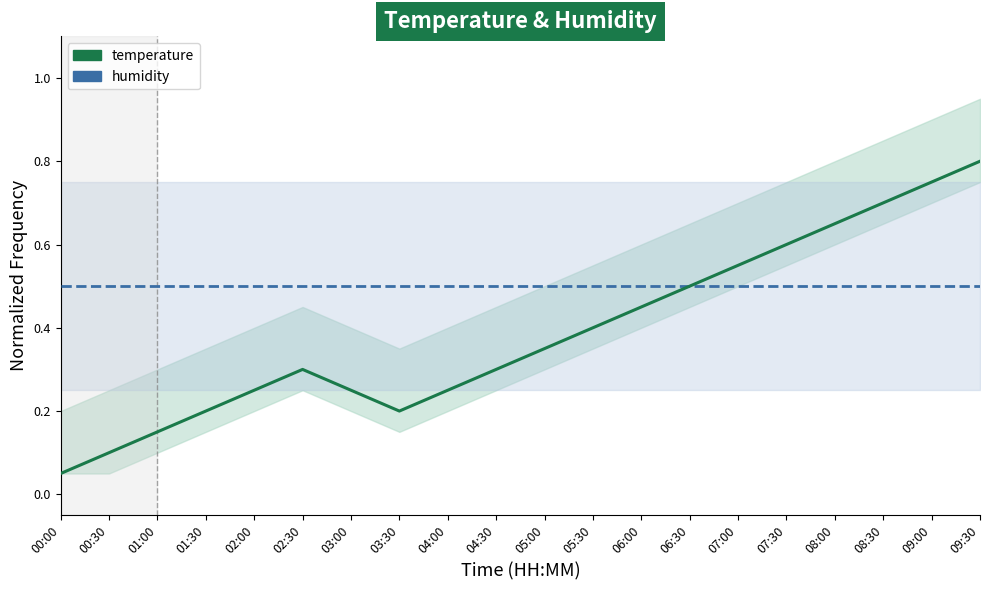

List the series in order of their overall mean, highest first.

humidity, temperature